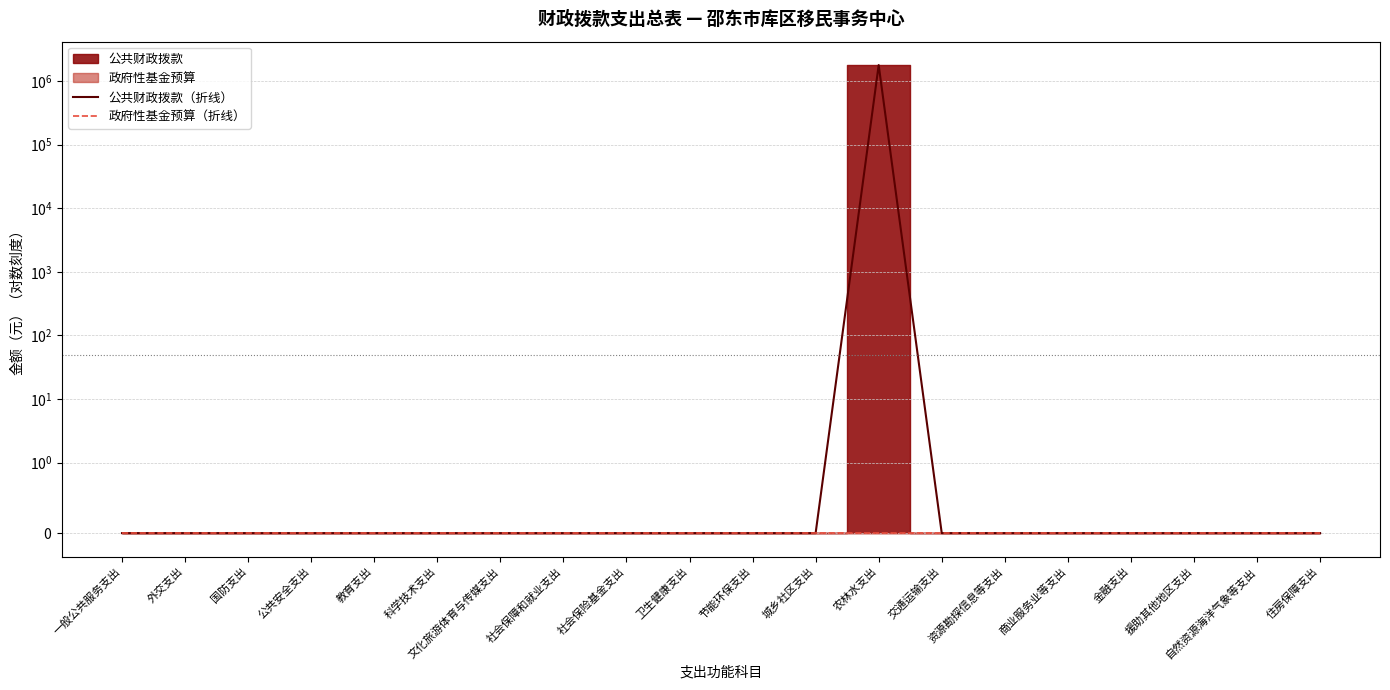

Reading right to left, what are all the values shown in this chart?

公共财政拨款（折线）: 住房保障支出=0	自然资源海洋气象等支出=0	援助其他地区支出=0	金融支出=0	商业服务业等支出=0	资源勘探信息等支出=0	交通运输支出=0	农林水支出=1792813	城乡社区支出=0	节能环保支出=0	卫生健康支出=0	社会保险基金支出=0	社会保障和就业支出=0	文化旅游体育与传媒支出=0	科学技术支出=0	教育支出=0	公共安全支出=0	国防支出=0	外交支出=0	一般公共服务支出=0
政府性基金预算（折线）: 住房保障支出=0	自然资源海洋气象等支出=0	援助其他地区支出=0	金融支出=0	商业服务业等支出=0	资源勘探信息等支出=0	交通运输支出=0	农林水支出=0	城乡社区支出=0	节能环保支出=0	卫生健康支出=0	社会保险基金支出=0	社会保障和就业支出=0	文化旅游体育与传媒支出=0	科学技术支出=0	教育支出=0	公共安全支出=0	国防支出=0	外交支出=0	一般公共服务支出=0